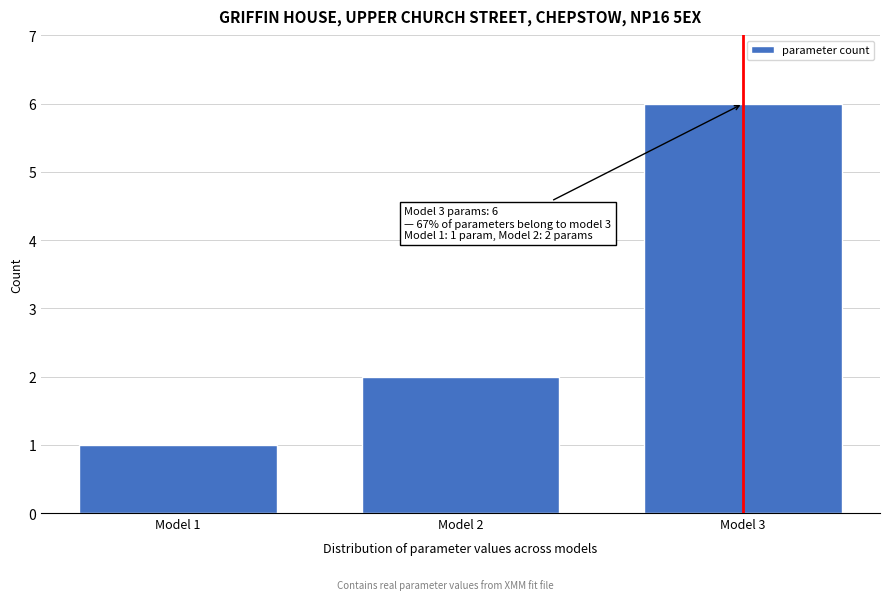

Reading left to right, list all the values displayed in this chart.

Model 1=1	Model 2=2	Model 3=6